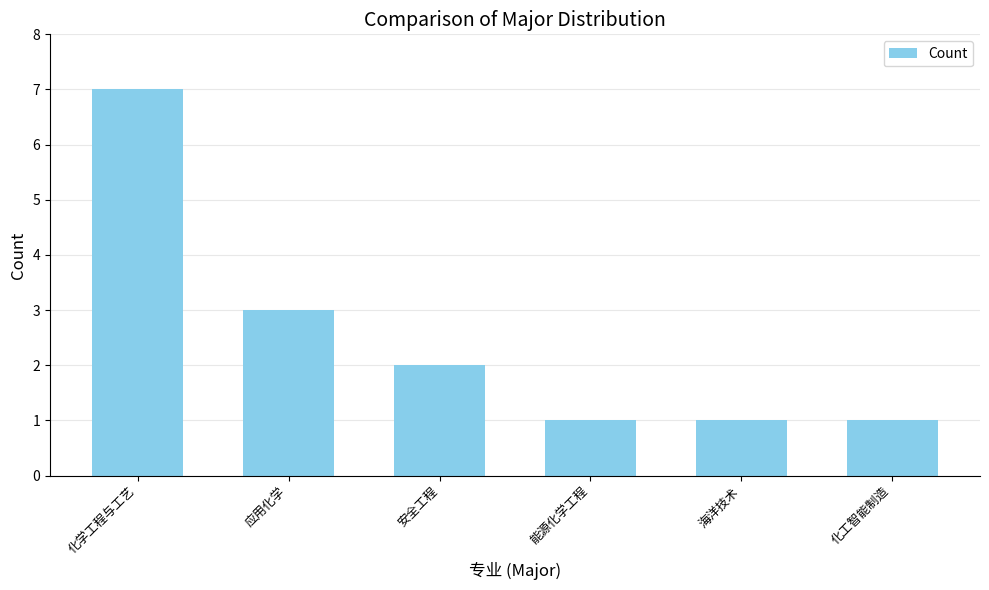

Where does the data first go above 2?

化学工程与工艺